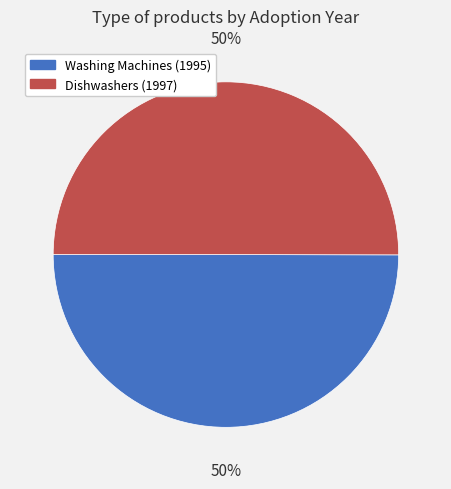

Count the number of slices in the pie.

2